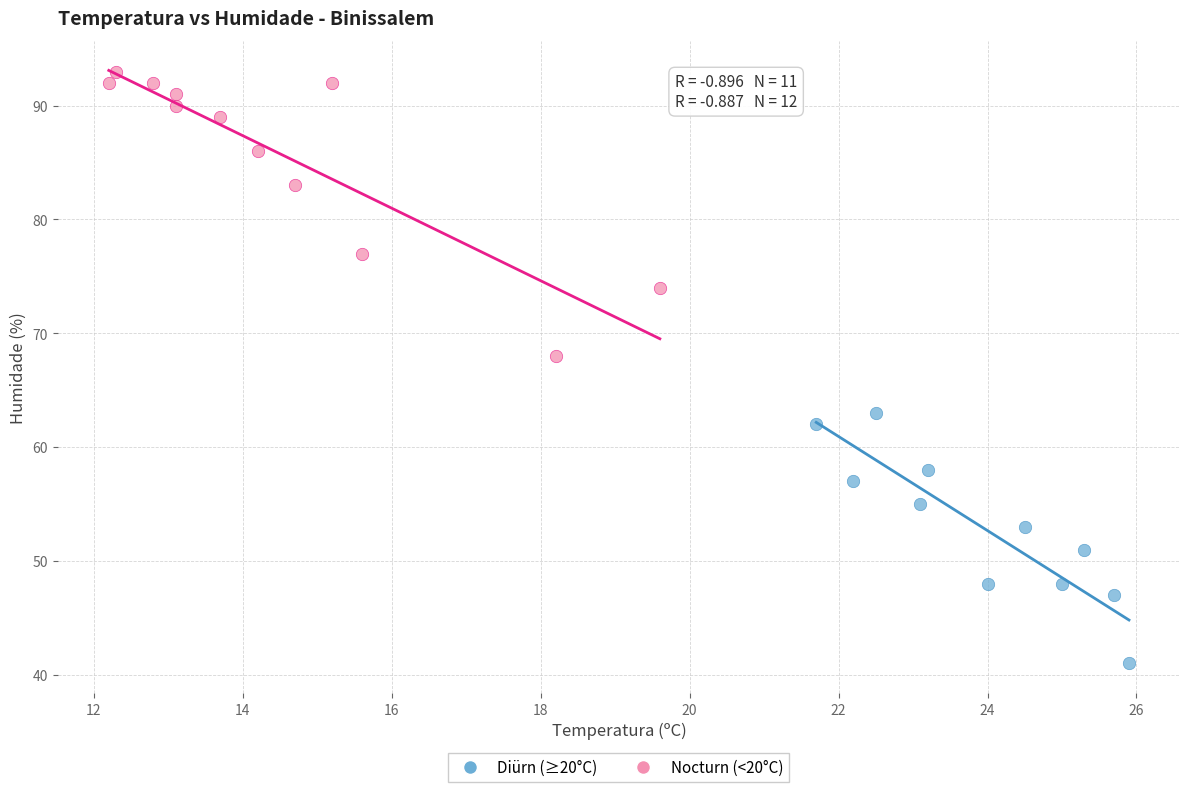

Which series reaches the minimum Y coordinate?

Diürn (≥20°C)